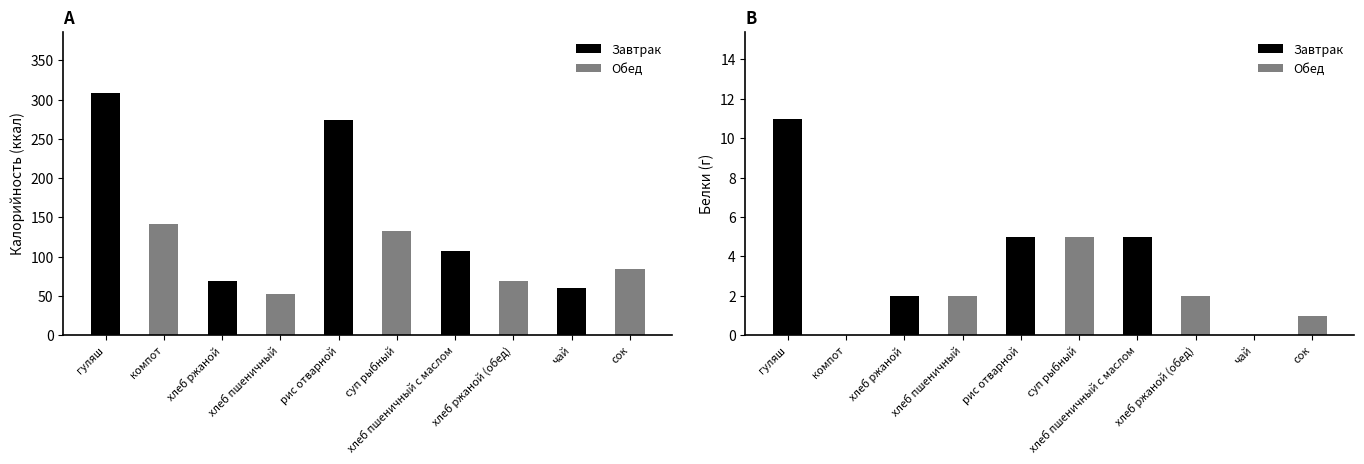

At how many categories does at least one series exceed 242?

2